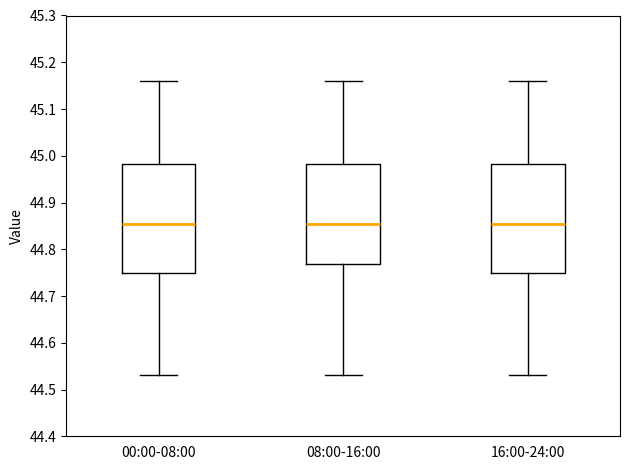

Reading left to right, read every box against the y-axis: the position of its median line, the range the box covers, and the ends of its whiskers. The values are not printed on the chart, so give them approximately, as read against the axis.

00:00-08:00: median 44.86, box 44.75 to 44.98, whiskers 44.53 to 45.16
08:00-16:00: median 44.86, box 44.77 to 44.98, whiskers 44.53 to 45.16
16:00-24:00: median 44.86, box 44.75 to 44.98, whiskers 44.53 to 45.16